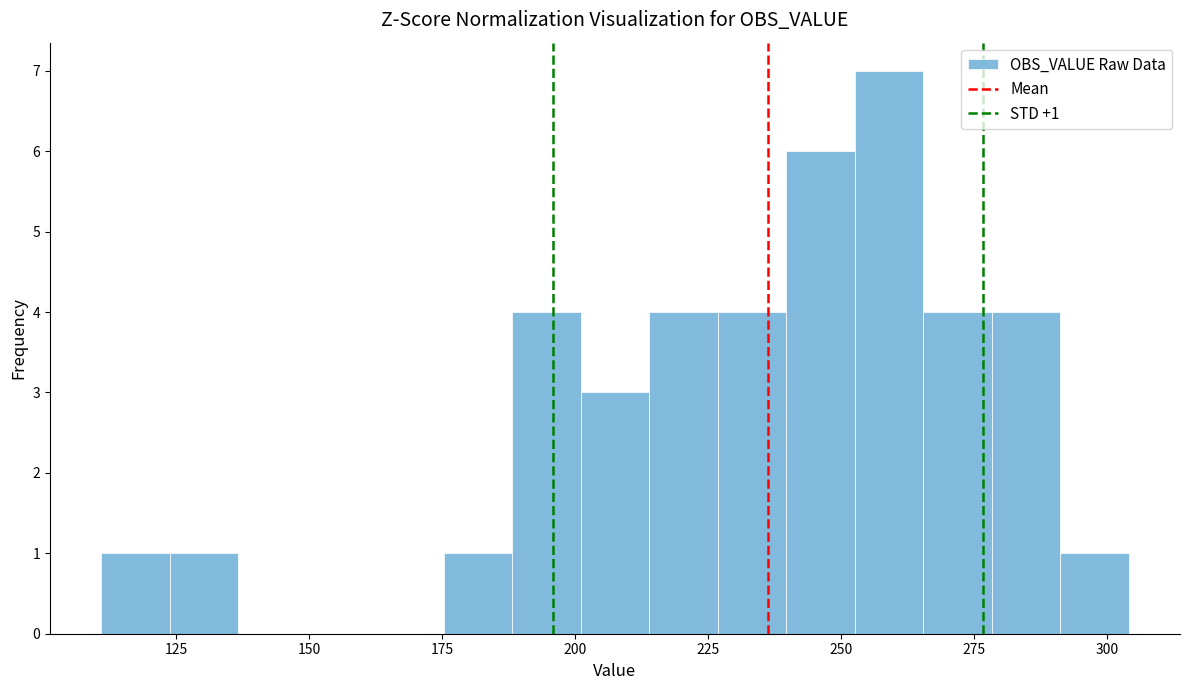

Read against the x-axis, roughly where is the centre of the tallest bar?

260